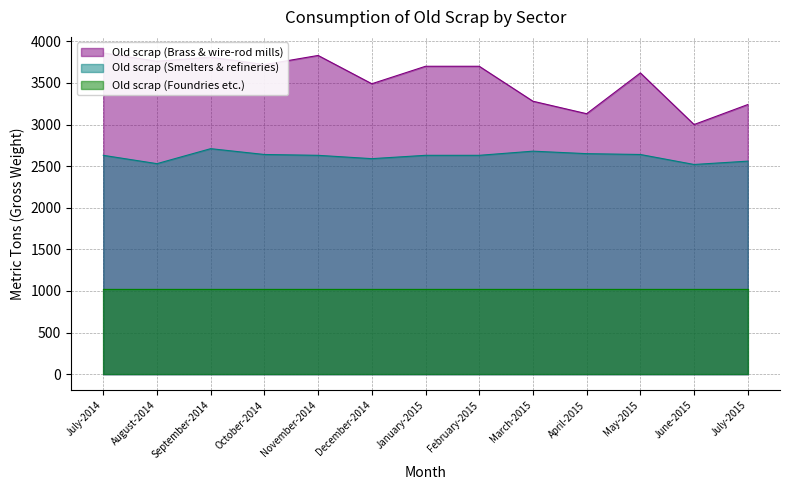

At which label does Old scrap (Smelters & refineries) first exceed 2630?

September-2014